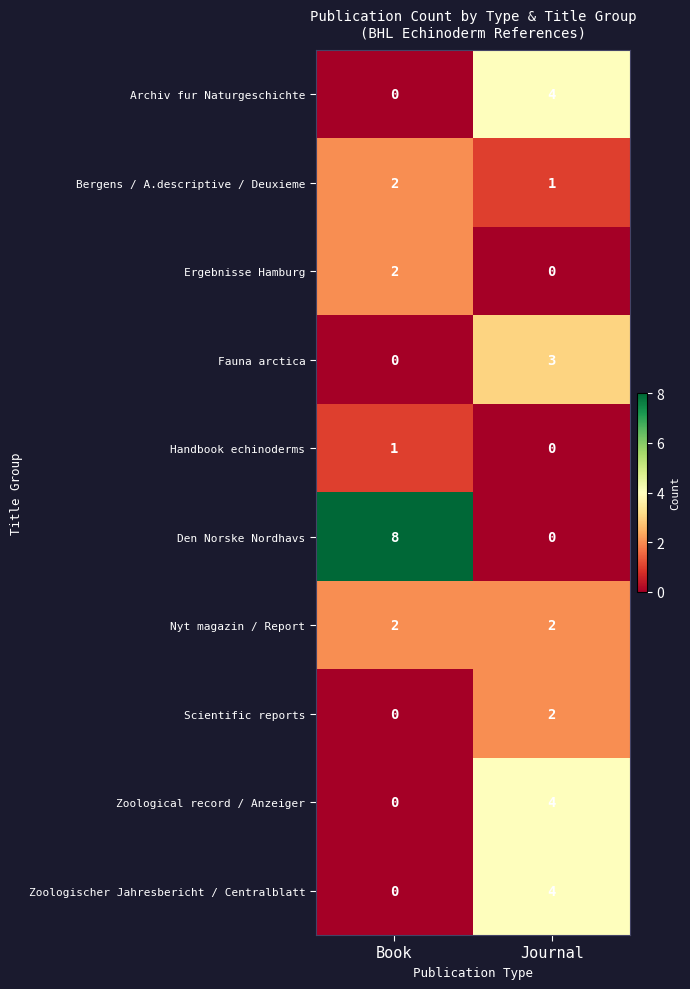

At which label is Fauna arctica closest to 1?

Book